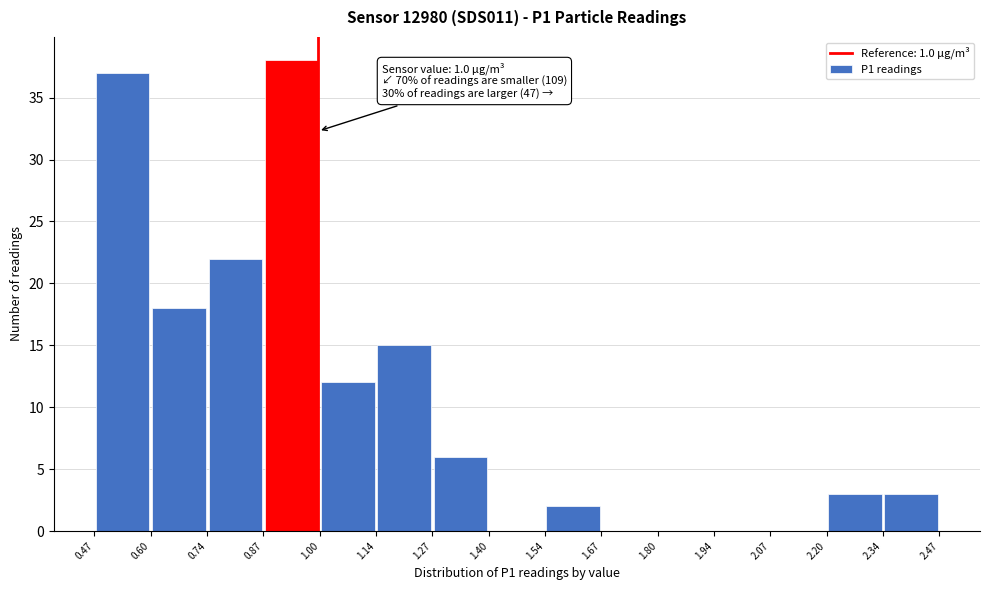

Which range on the x-axis has the tallest bar?

0.87 to 1.00